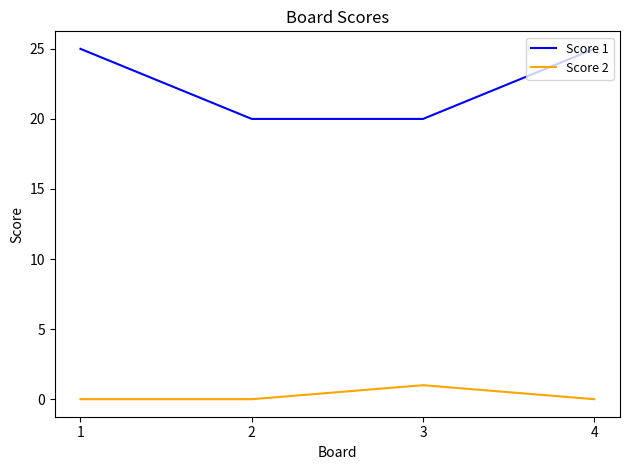

Which series changed the most between 3 and 4?

Score 1